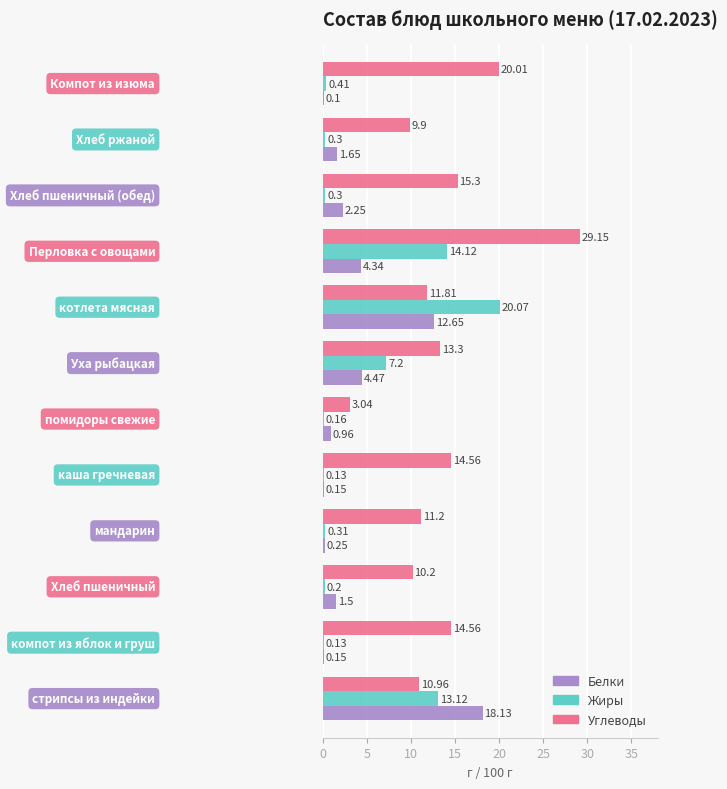

Which series has the largest total across all categories?

Углеводы